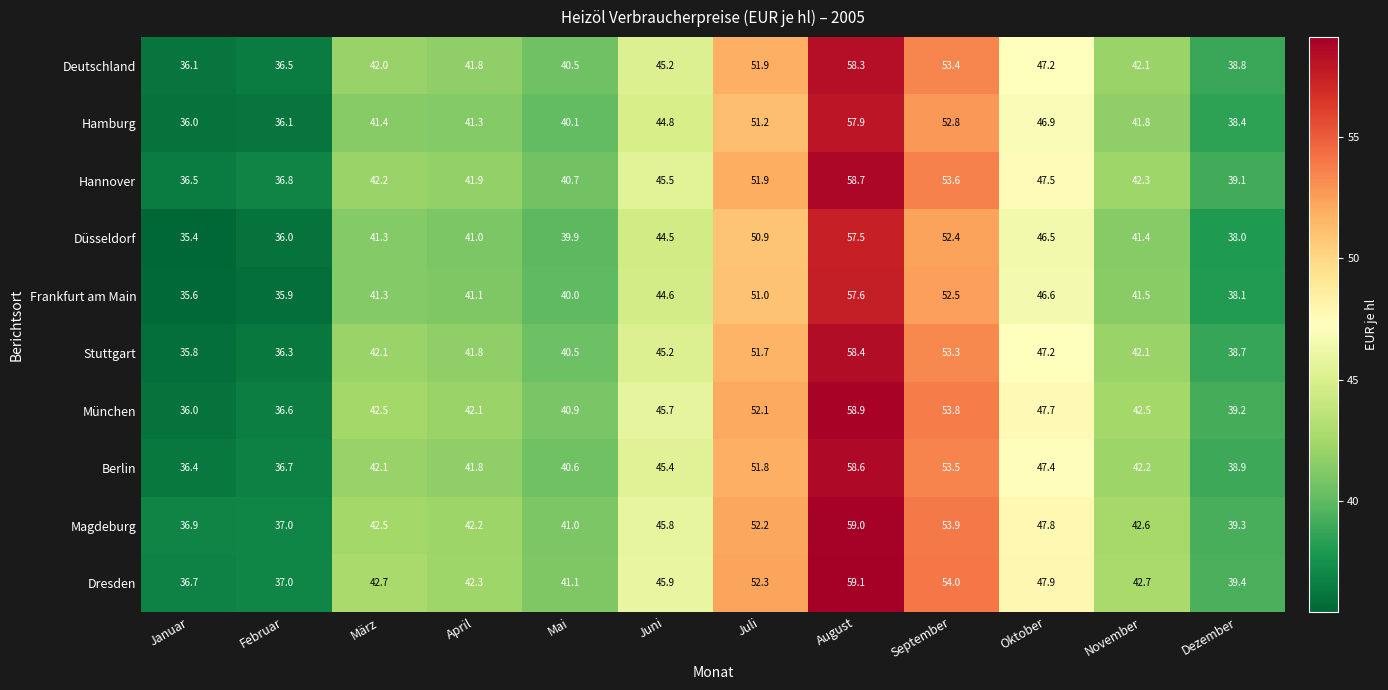

What is the difference between the München values at Mai and Januar?

4.9